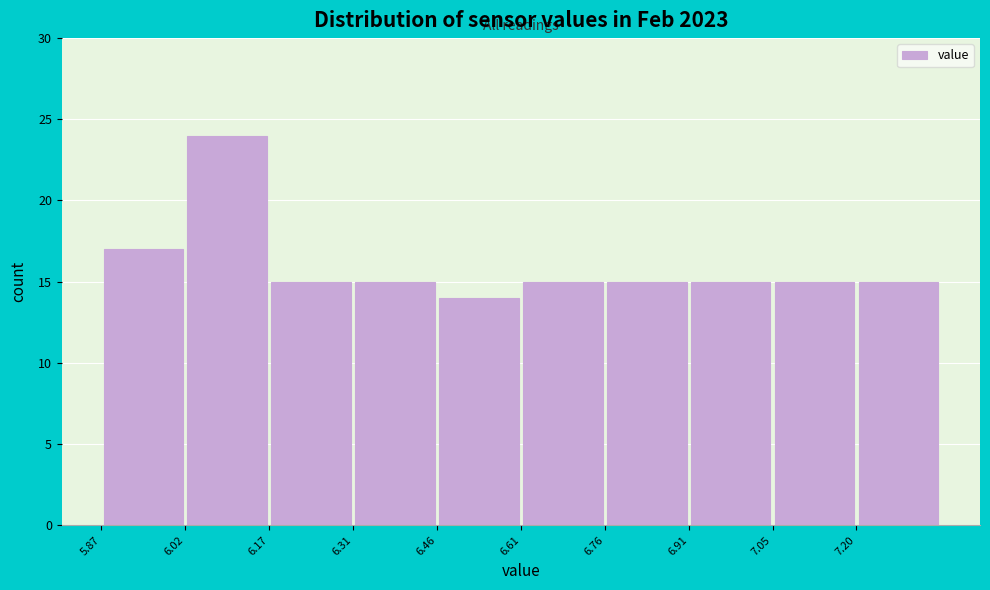

Reading left to right, transcribe this chart: for each bar, give the range it covers on the x-axis and its height. Neither the bar edges nor the heights are printed on the chart, so give them approximately, as read against the axes.

5.870 to 6.018: 17
6.018 to 6.166: 24
6.166 to 6.314: 15
6.314 to 6.462: 15
6.462 to 6.610: 14
6.610 to 6.758: 15
6.758 to 6.906: 15
6.906 to 7.054: 15
7.054 to 7.202: 15
7.202 to 7.350: 15